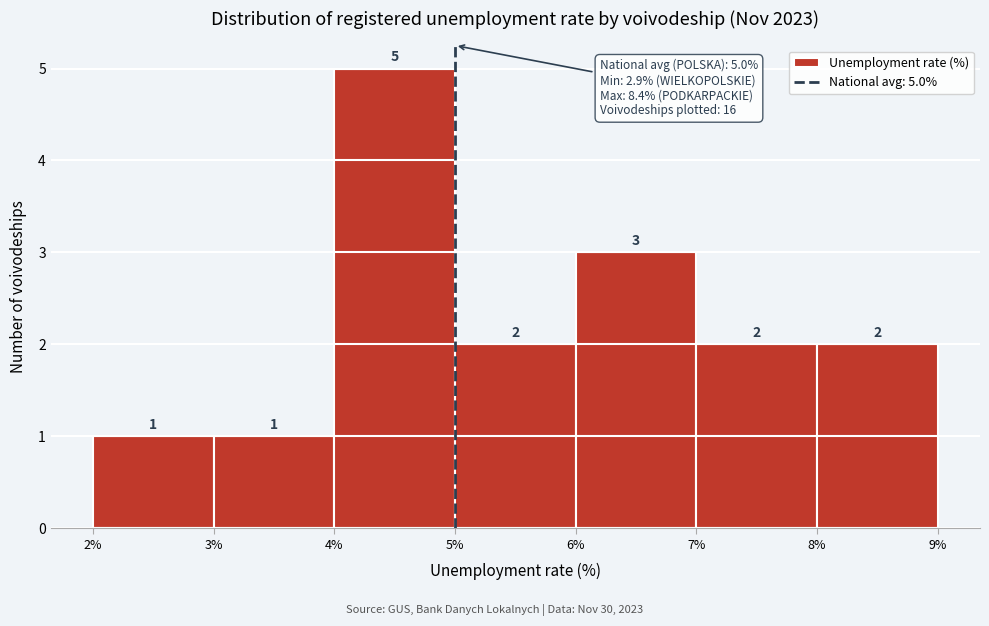

Which range on the x-axis has the tallest bar?

4% to 5%